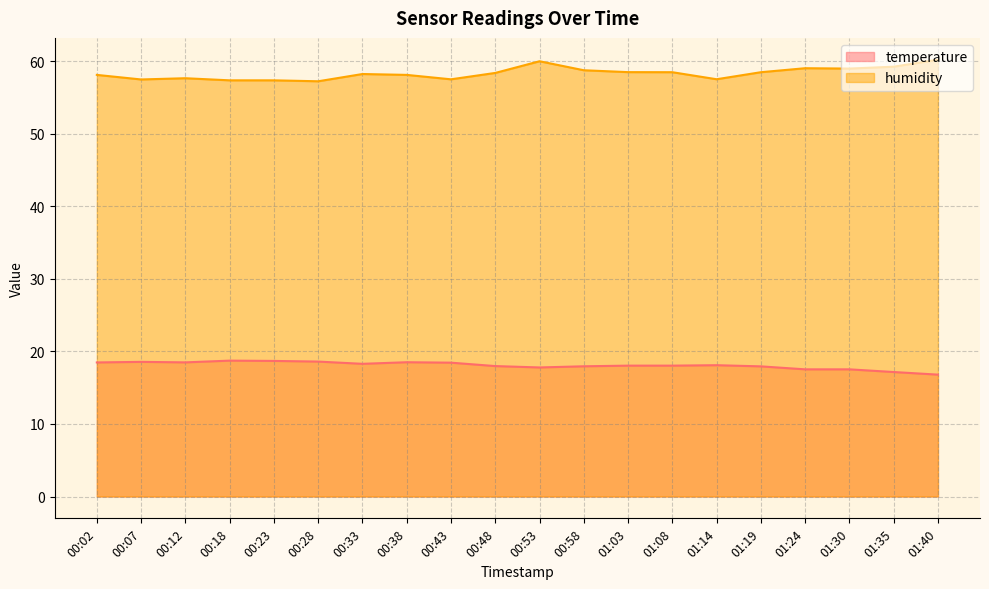

The temperature series shows 28.3 at 00:07. True or false?

False